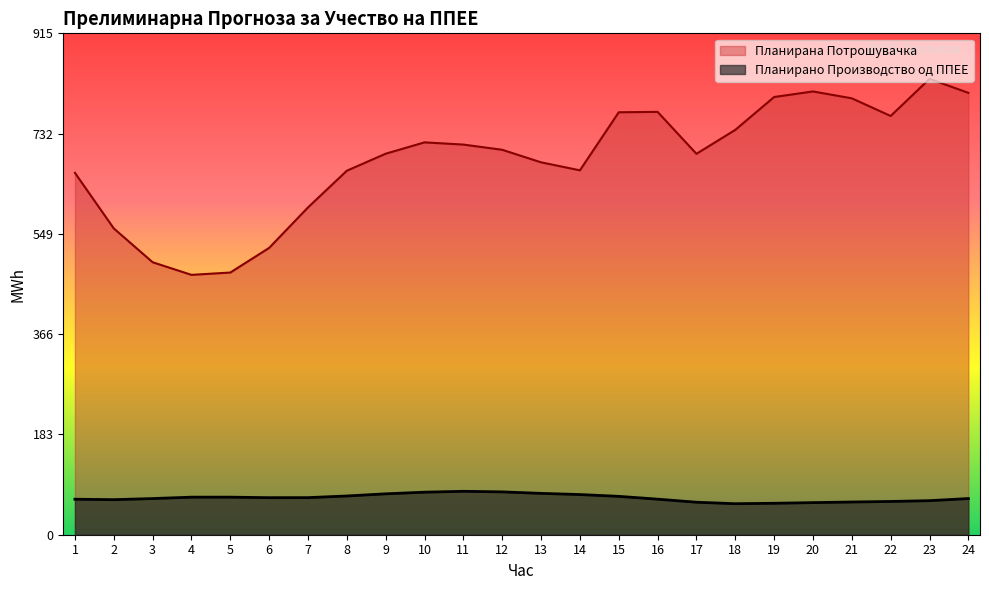

What is the greatest value displayed?

832.1